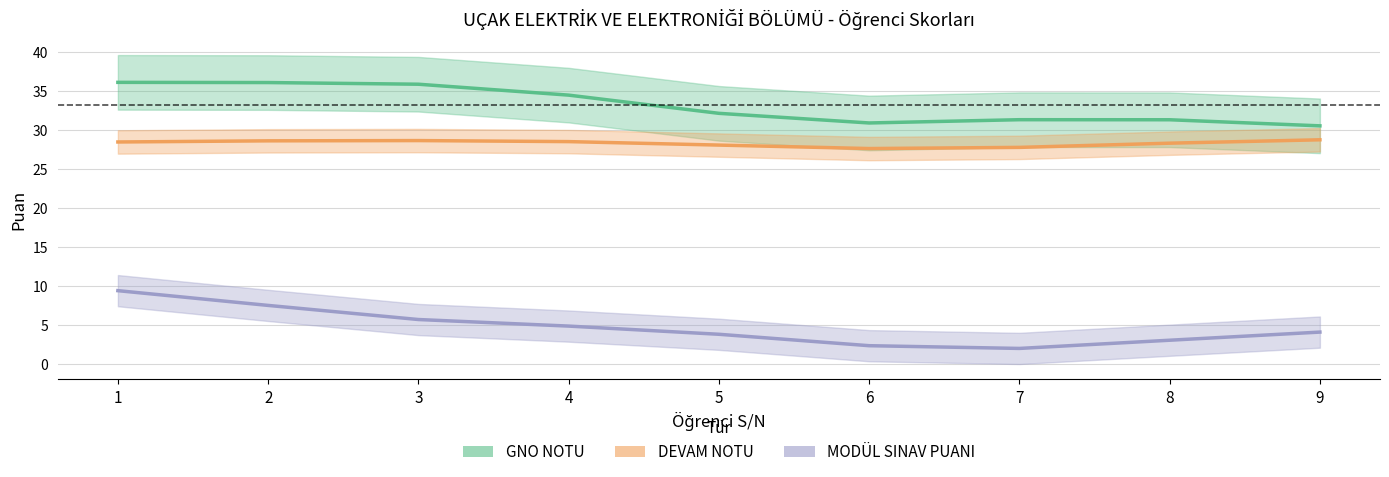

What is the difference between the second highest and second lowest values in the GNO NOTU series?

5.2